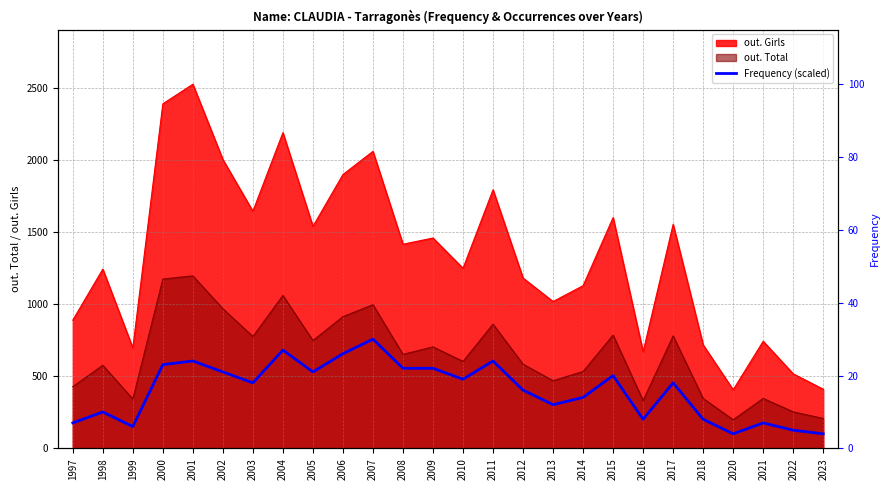

Where does the data first go above 455?

2000